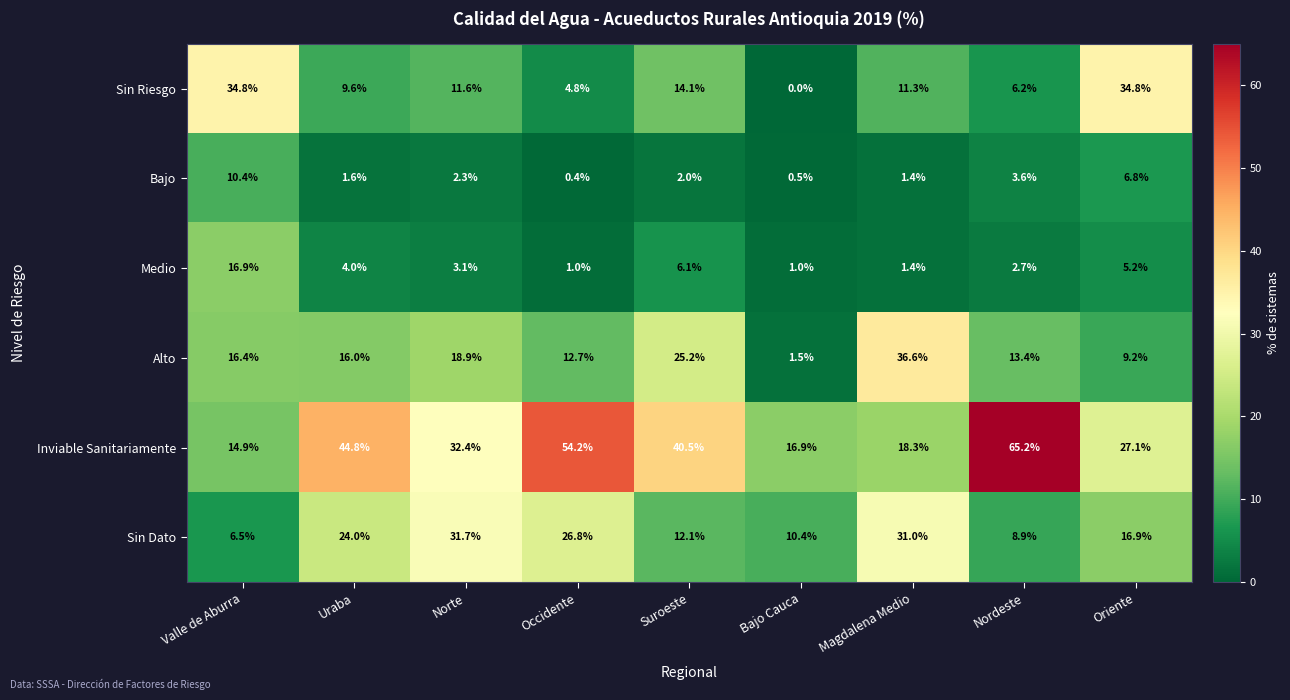

Is the value of Bajo at Uraba greater than the value of Inviable Sanitariamente at Valle de Aburra?

No